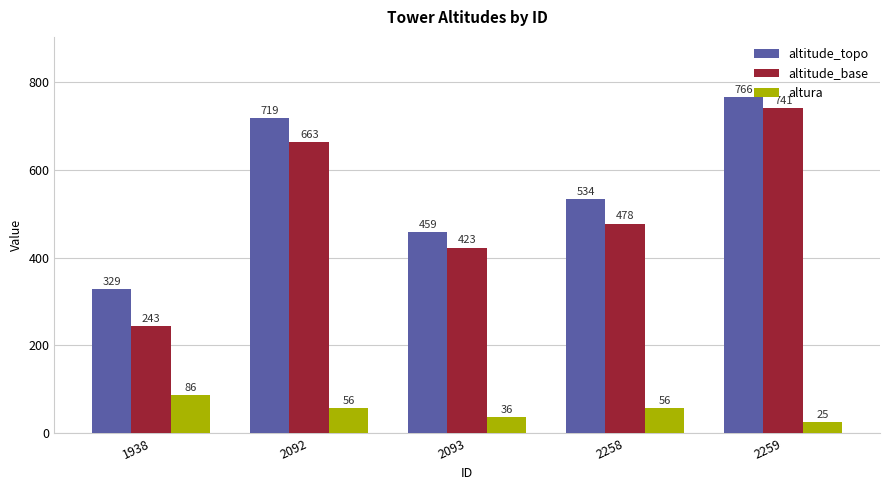

Which label corresponds to the smallest value in the chart?

2259